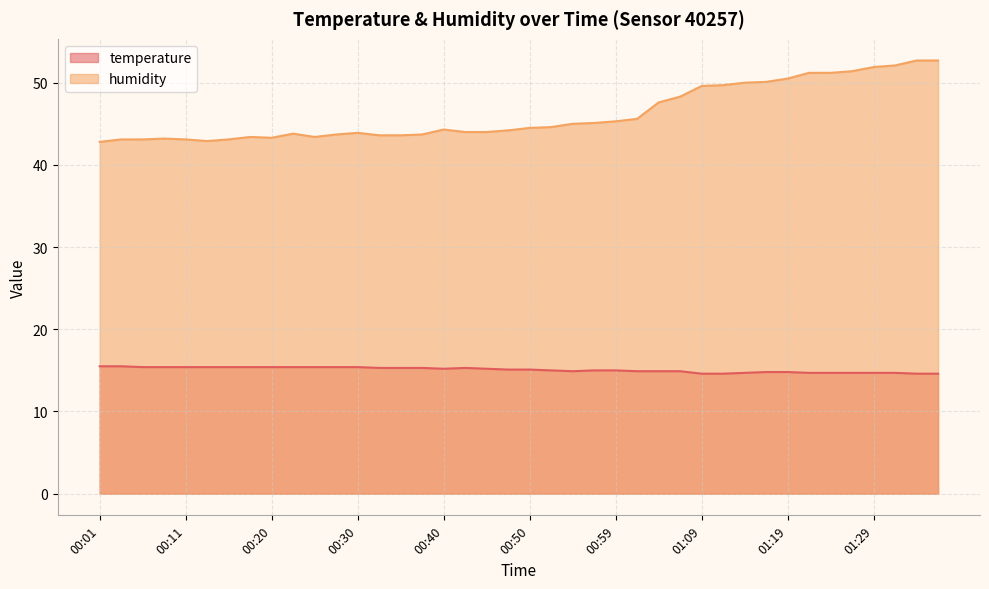

True or false: humidity has more than 1 interior local peaks.

True